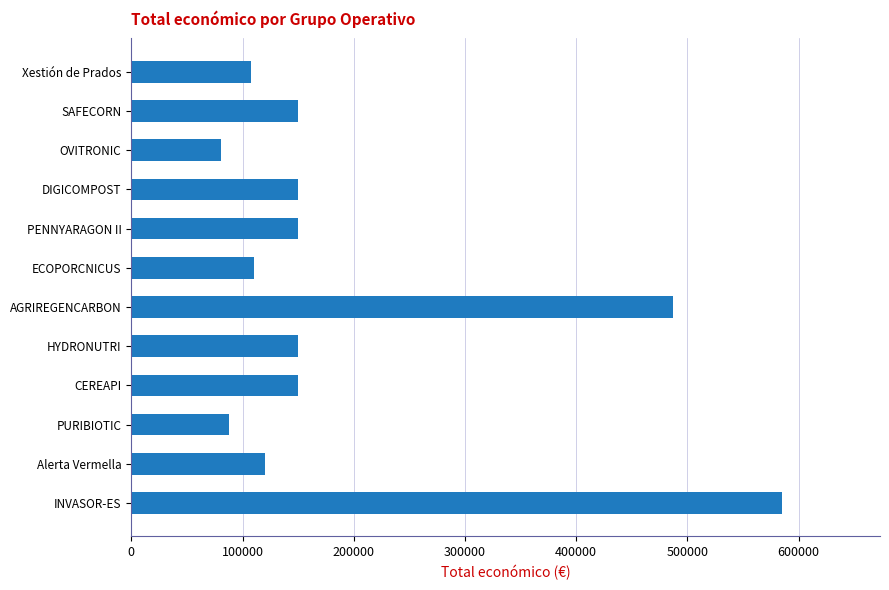

What is the label of the 2nd bar from the bottom?

Alerta Vermella